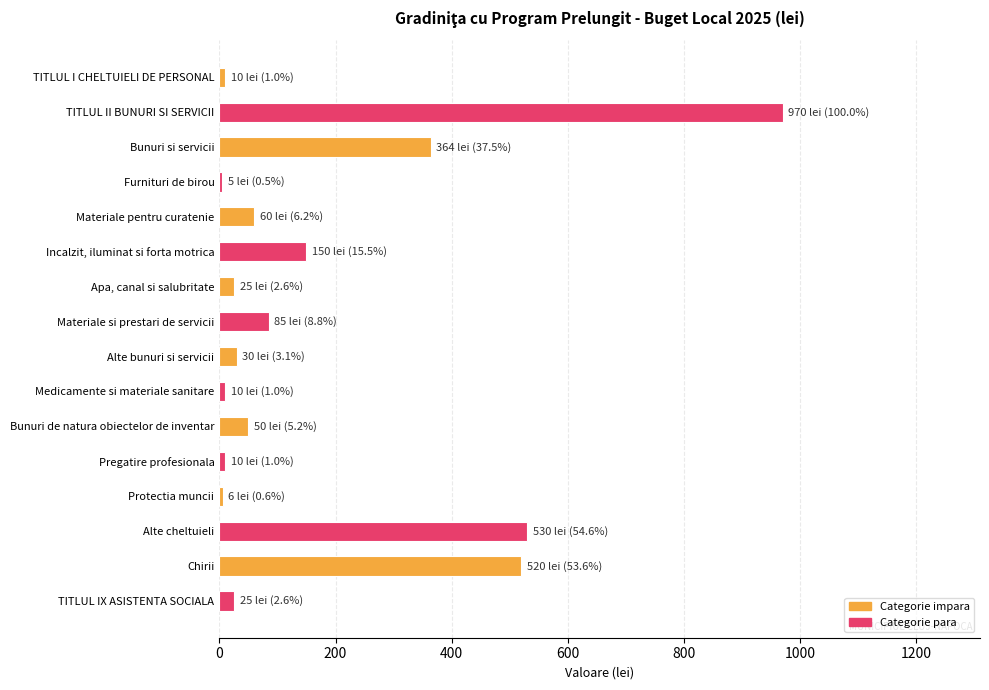

Where is the data nearest to the value 487?

Chirii